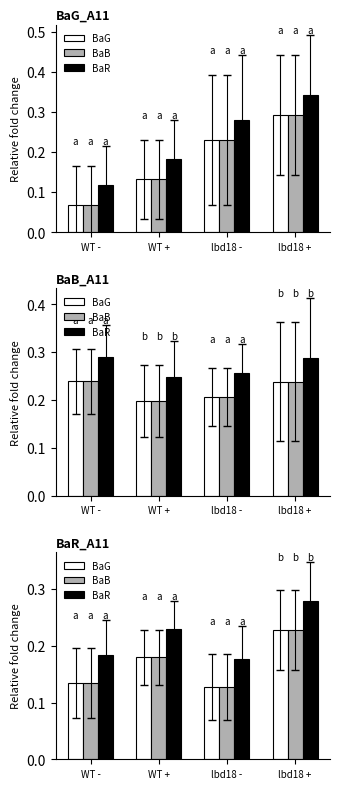

What is the average value of the BaR series?

0.2